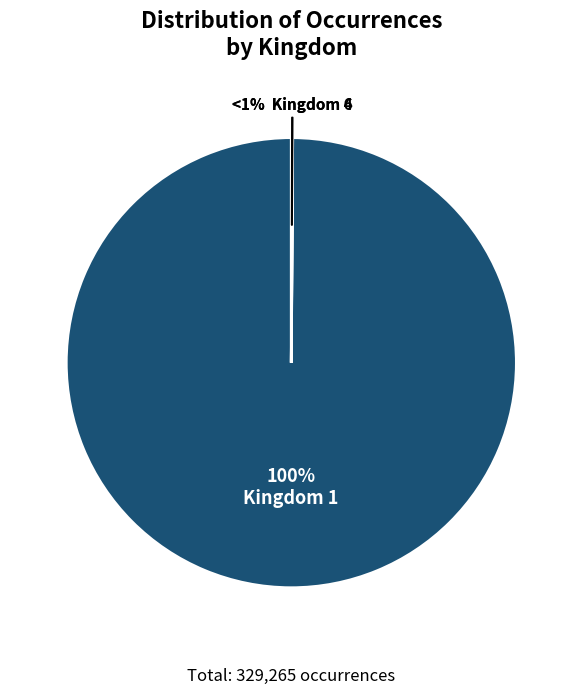

Count the number of slices in the pie.

3